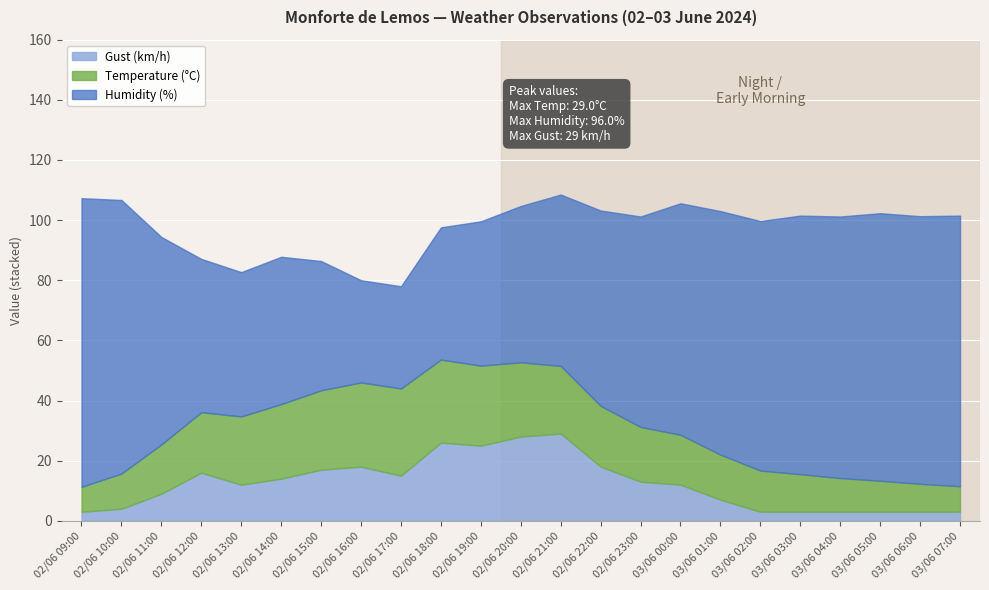

What is the spread (max minus min) of values at 02/06 19:00?

23.0